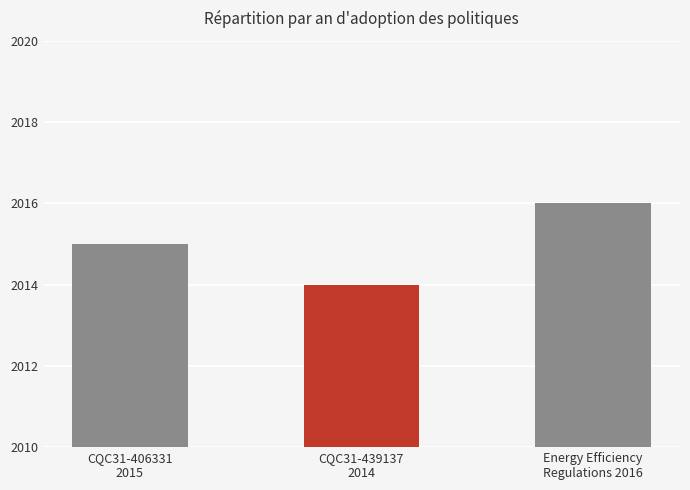

Reading right to left, list all the values displayed in this chart.

2016	2014	2015